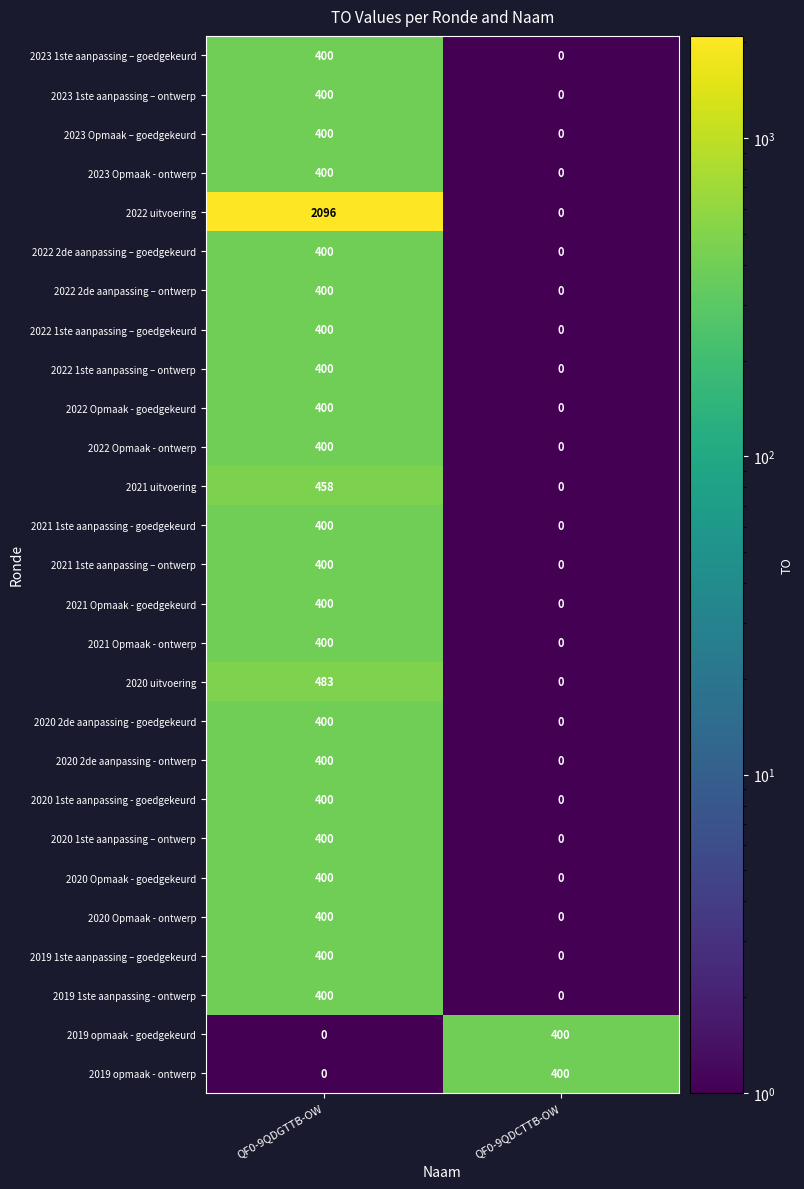

Is the value of 2021 1ste aanpassing – ontwerp at QF0-9QDCTTB-OW greater than the value of 2023 1ste aanpassing – goedgekeurd at QF0-9QDGTTB-OW?

No